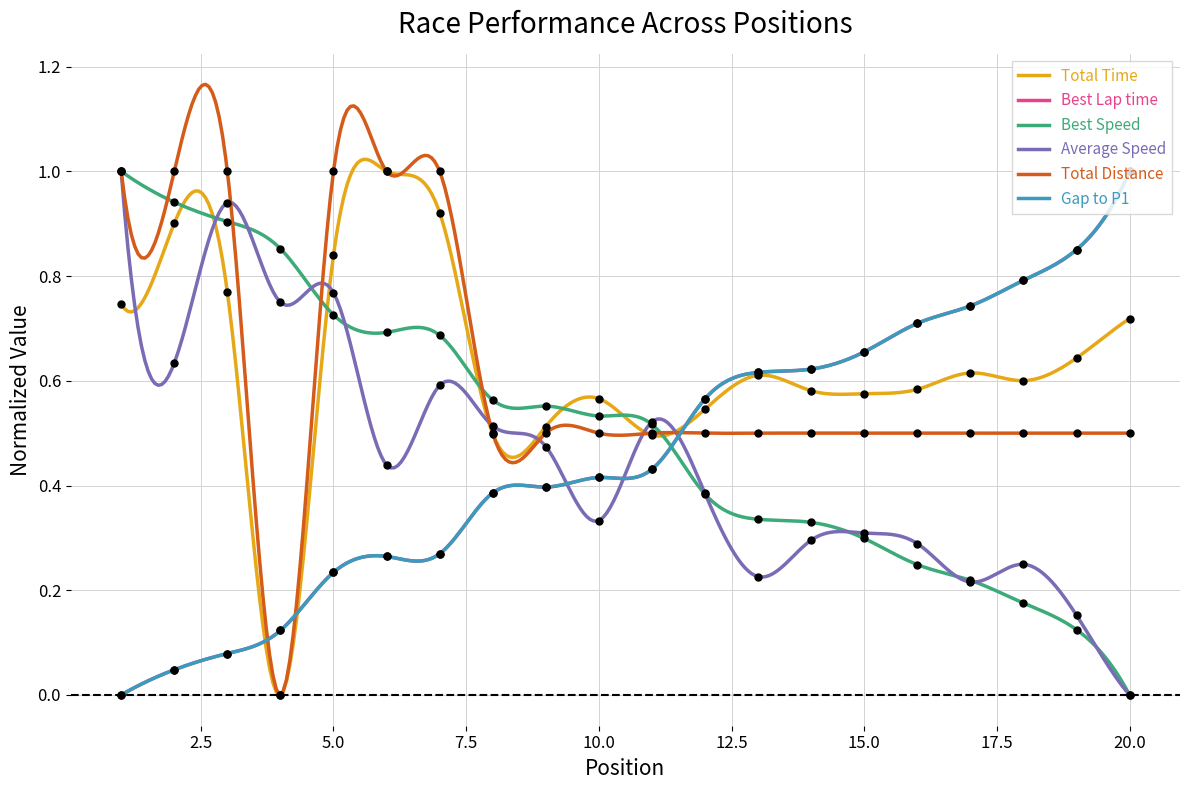

Which series contains the lowest Y value?

Total Time